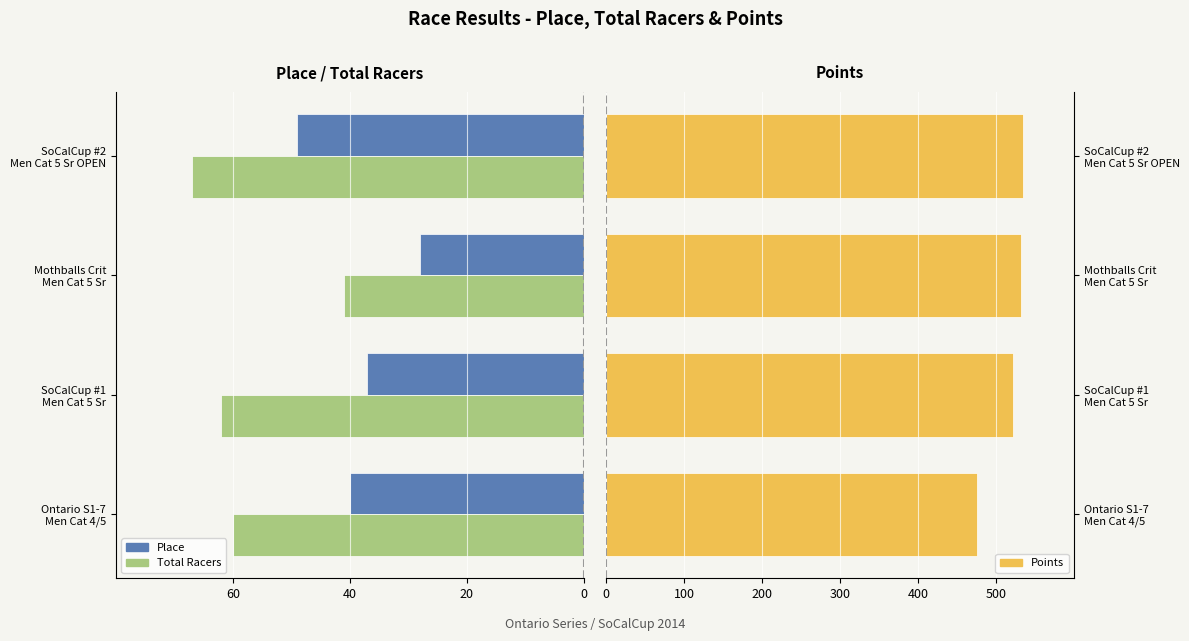

What is the average value of the Points series?

515.7